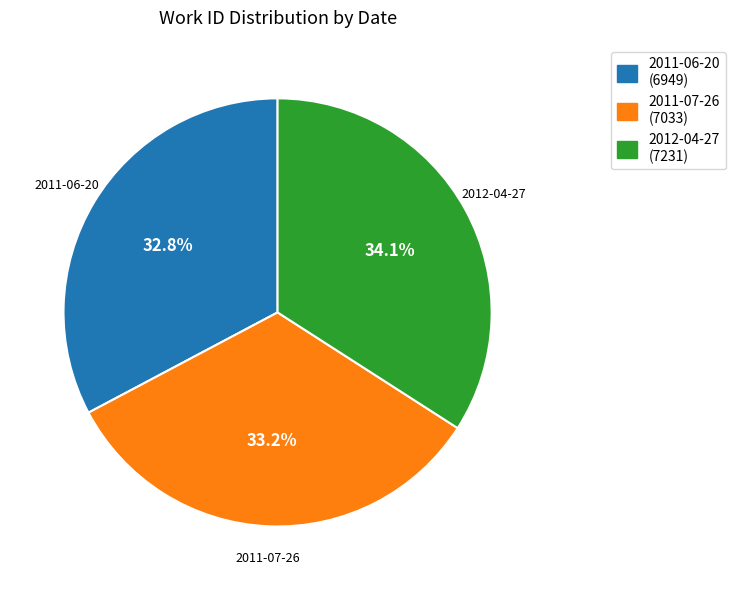

To the nearest percent, what portion does 2012-04-27 represent?

34%